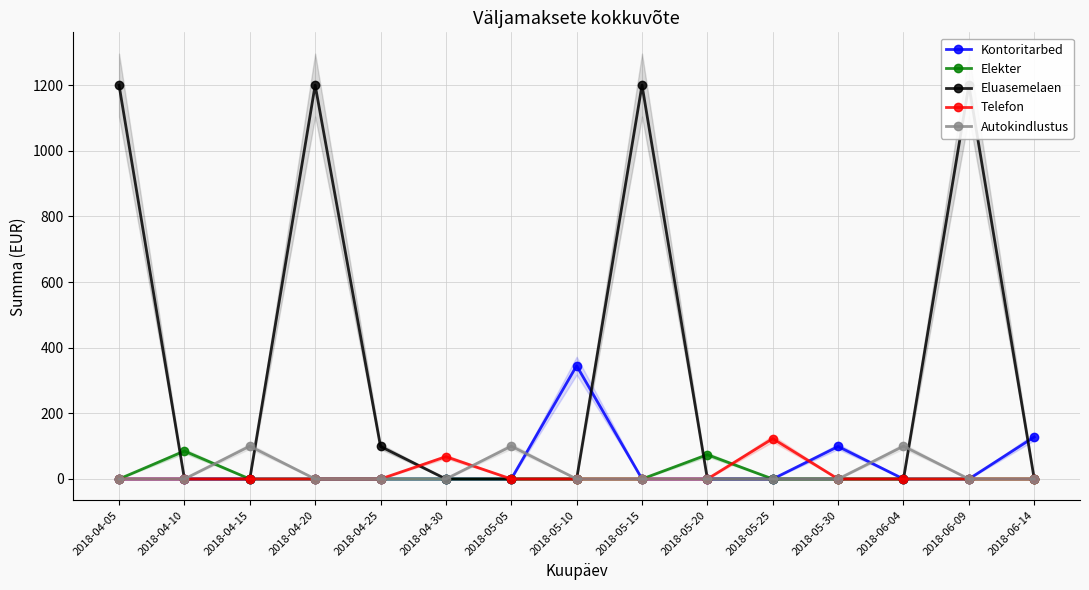

Where do Telefon and Eluasemelaen first cross each other?

2018-04-25 and 2018-04-30